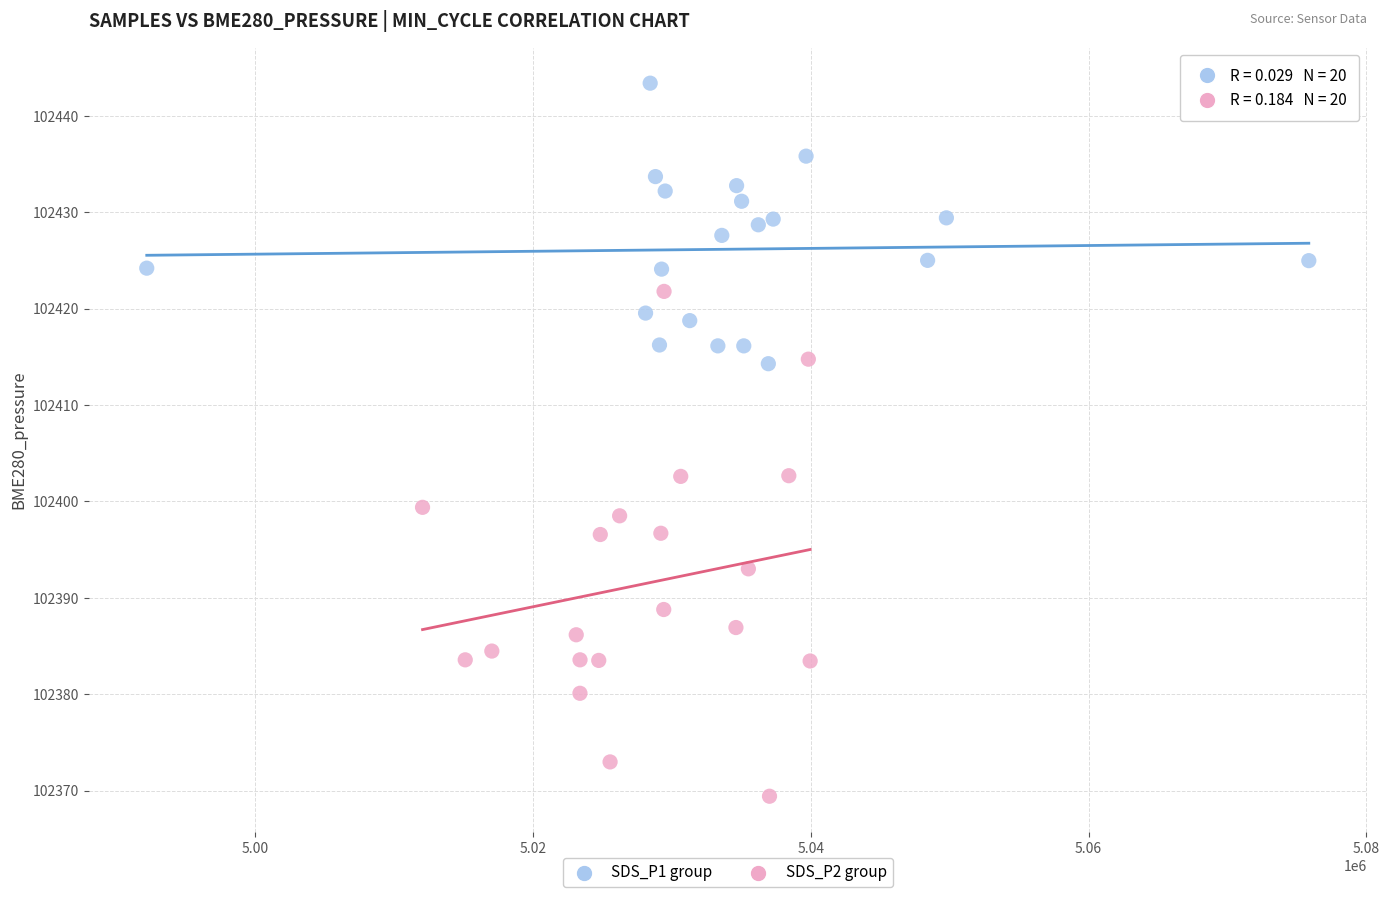

Which series reaches the minimum Y coordinate?

SDS_P2 group